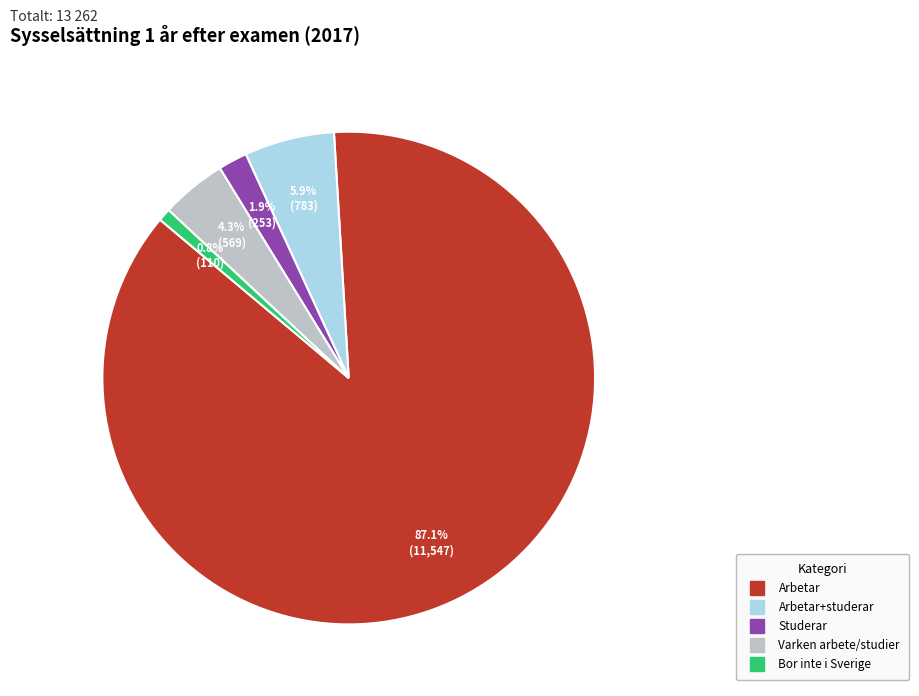

Is there any slice that represents more than half of the pie?

Yes